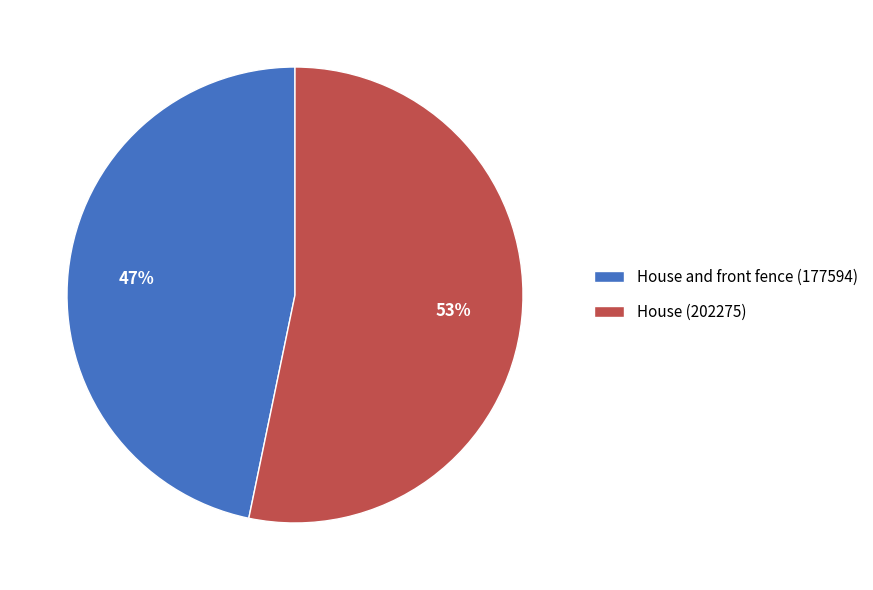

How many segments does this pie chart have?

2